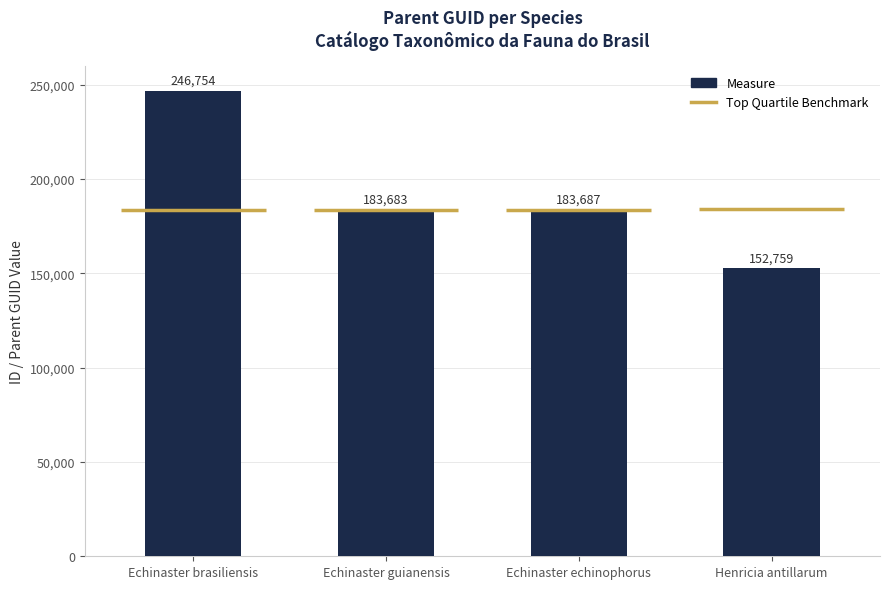

What is the greatest value displayed?

246754